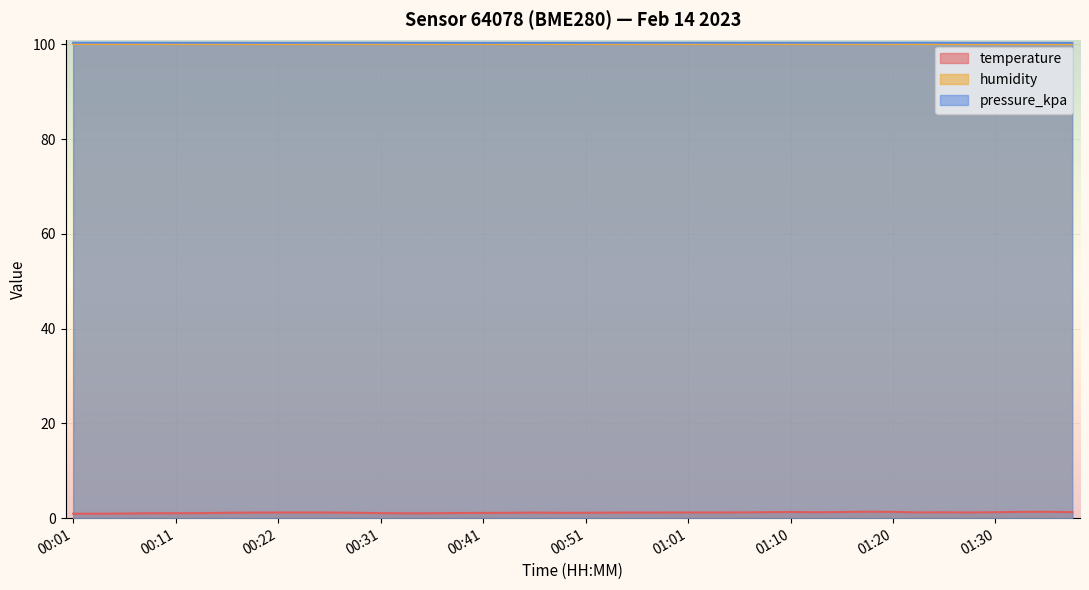

What is the total value across all series at 00:53?

101.5